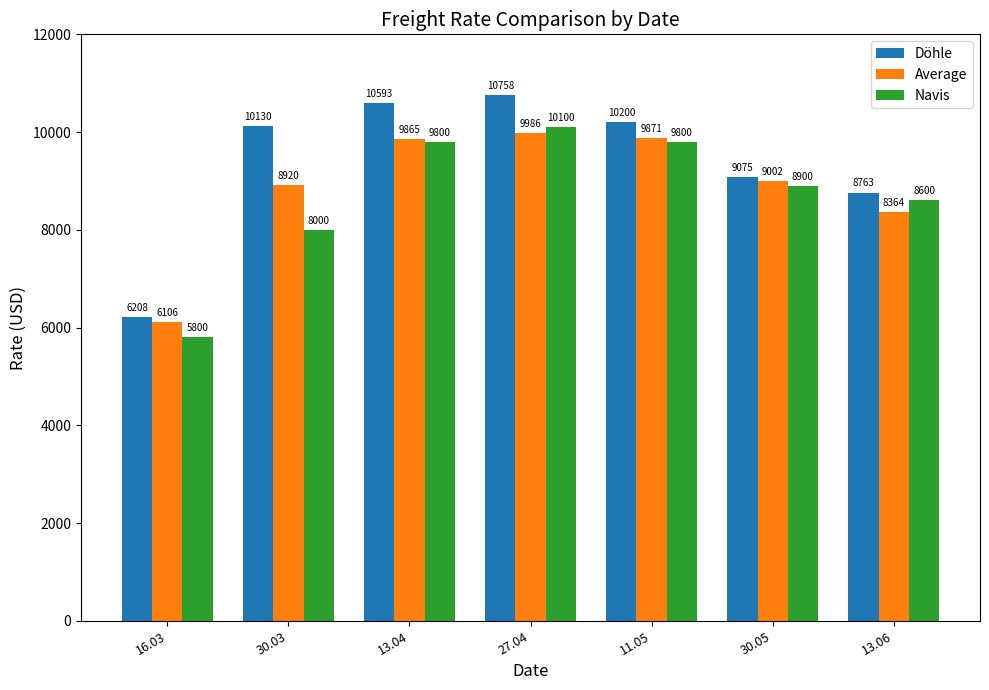

What is the difference between the Average values at 11.05 and 16.03?

3765